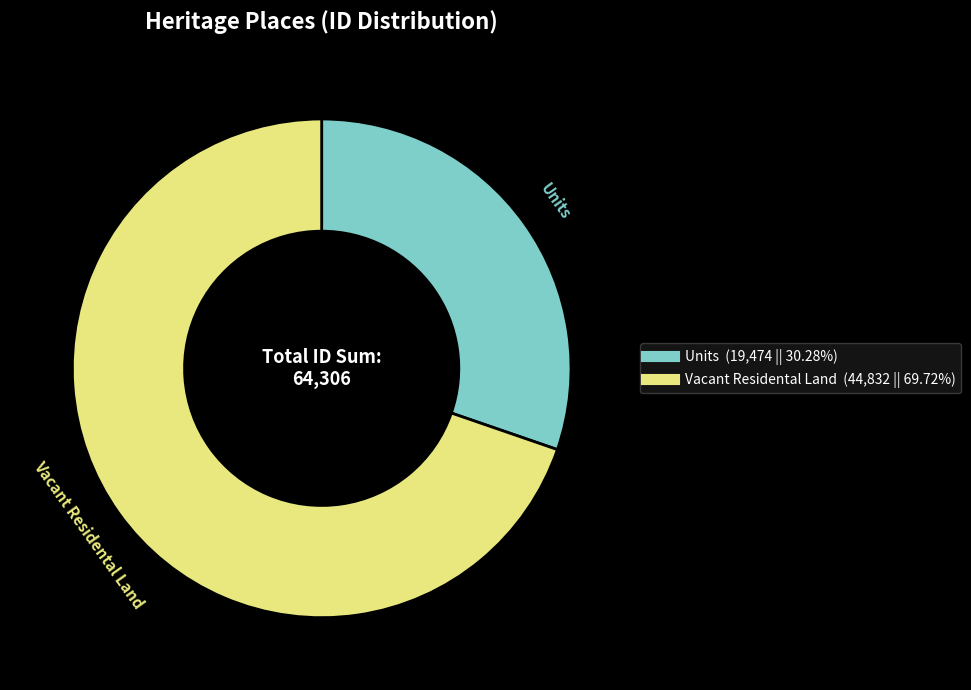

True or false: Vacant Residental Land accounts for 81% of the total.

False